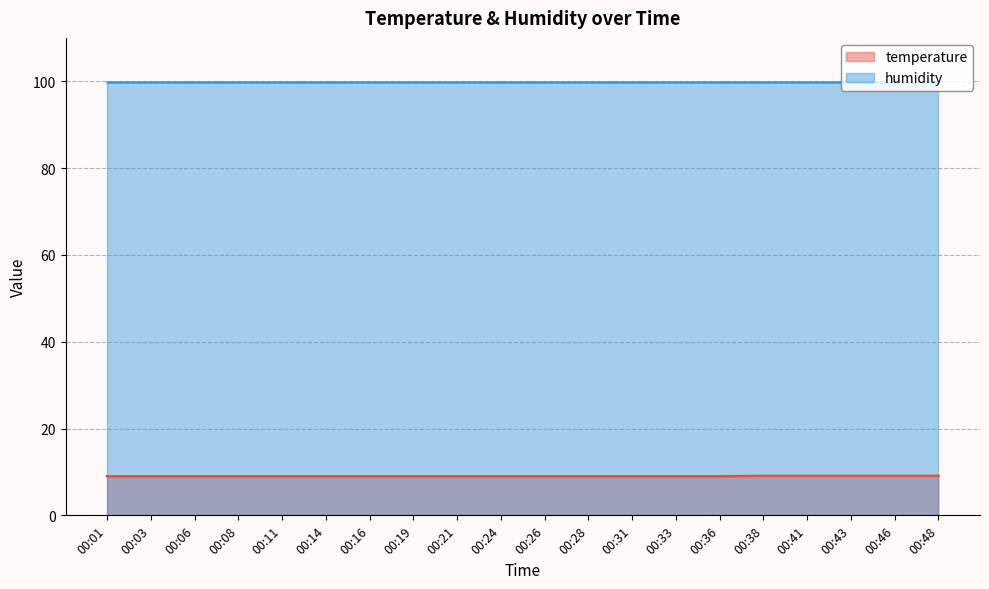

Between 00:36 and 00:06, which is larger?

00:36